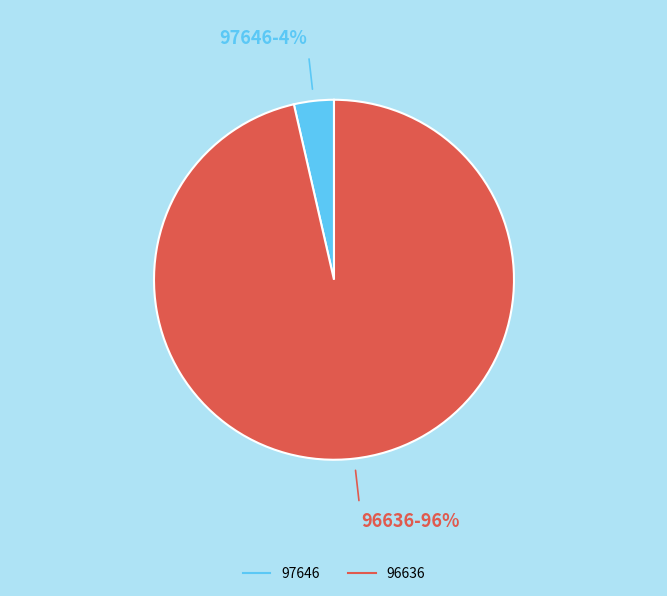

Between 96636 and 97646, which is larger?

96636